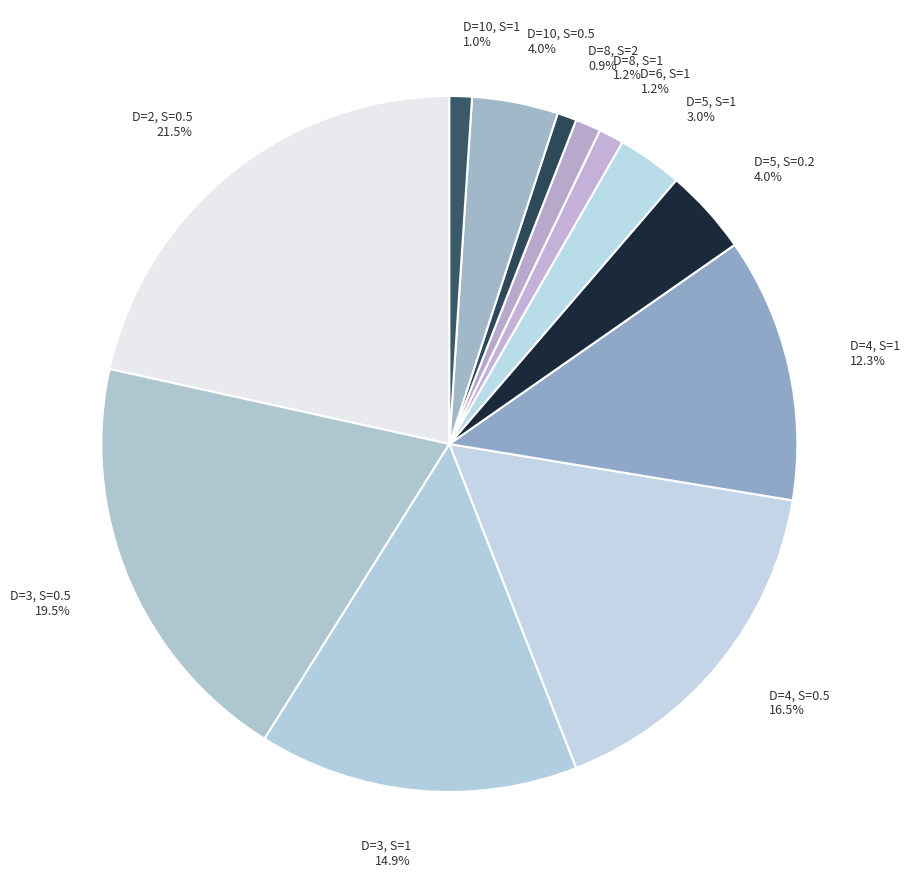

The D=5, S=1 slice represents 3% of the pie. True or false?

True